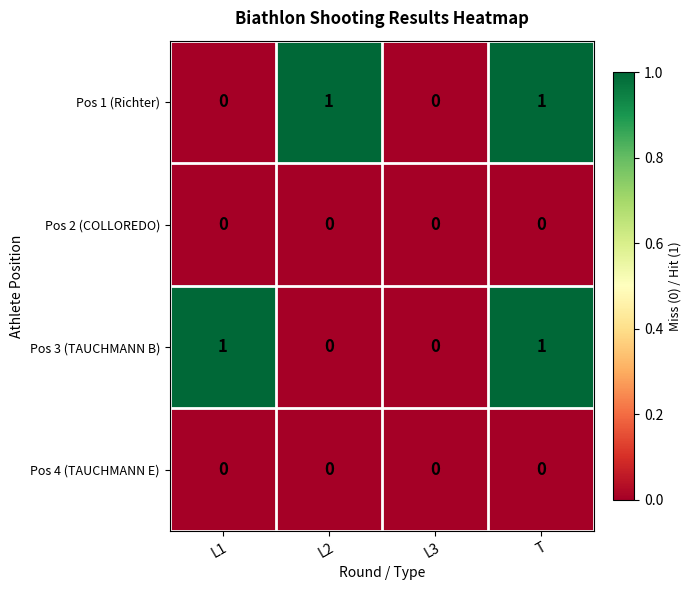

At which category is the sum across all series the highest?

T